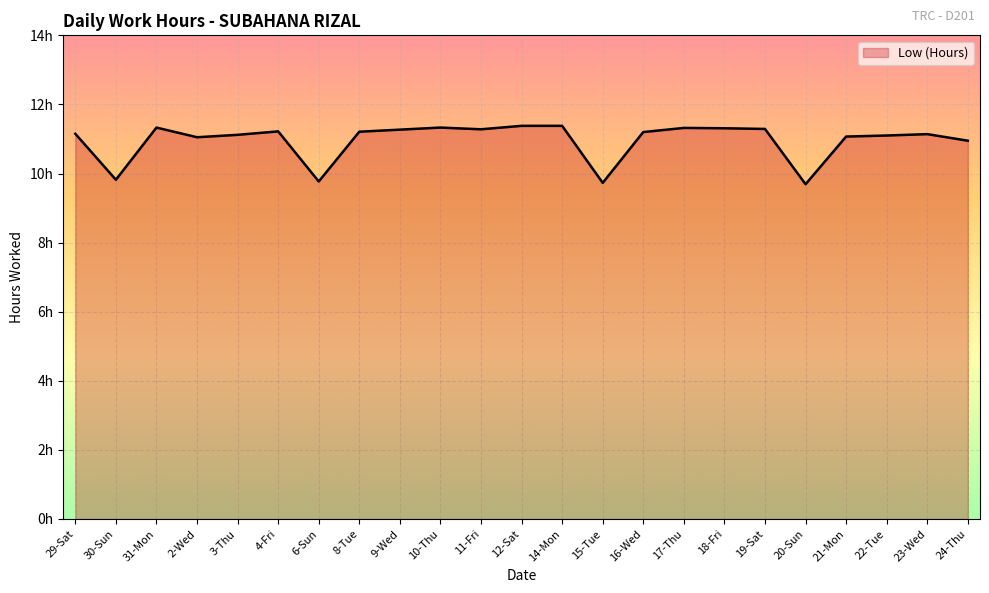

Read the value at 18-Fri.

11.3